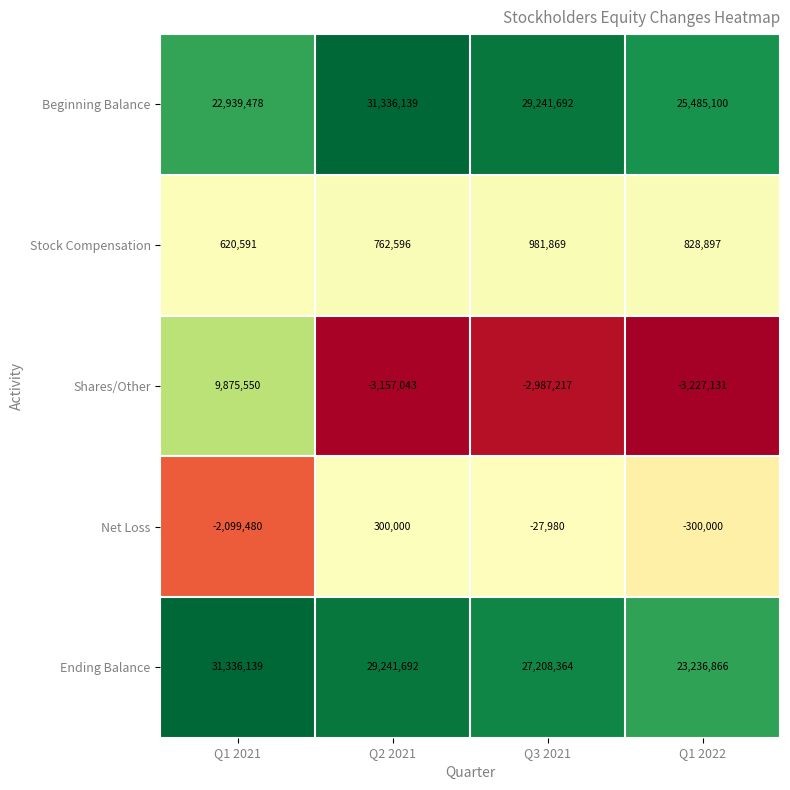

Reading right to left, what are all the values shown in this chart?

Beginning Balance: Q1 2022=25485100	Q3 2021=29241692	Q2 2021=31336139	Q1 2021=22939478
Stock Compensation: Q1 2022=828897	Q3 2021=981869	Q2 2021=762596	Q1 2021=620591
Shares/Other: Q1 2022=-3227131	Q3 2021=-2987217	Q2 2021=-3157043	Q1 2021=9875550
Net Loss: Q1 2022=-300000	Q3 2021=-27980	Q2 2021=300000	Q1 2021=-2099480
Ending Balance: Q1 2022=23236866	Q3 2021=27208364	Q2 2021=29241692	Q1 2021=31336139